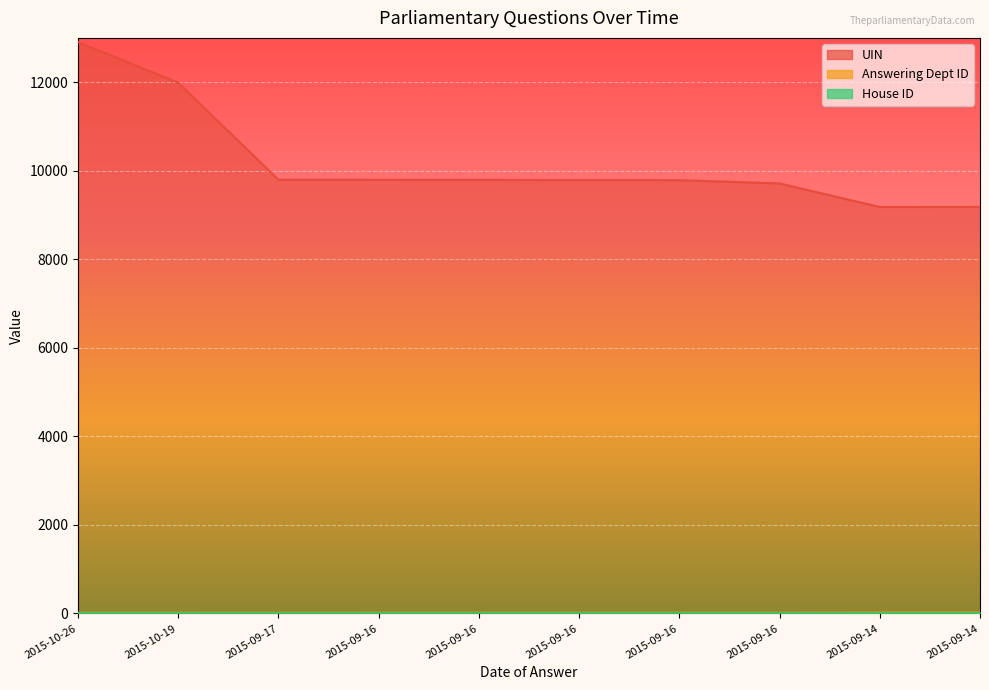

At which category is the sum across all series the highest?

2015-10-26